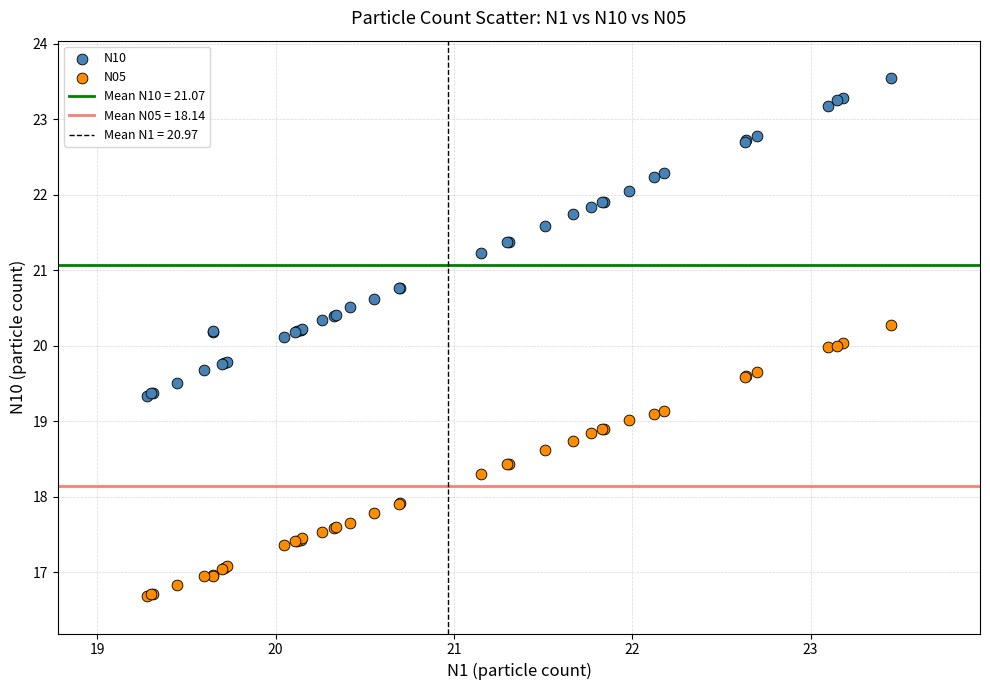

Which series contains the highest Y value?

N10